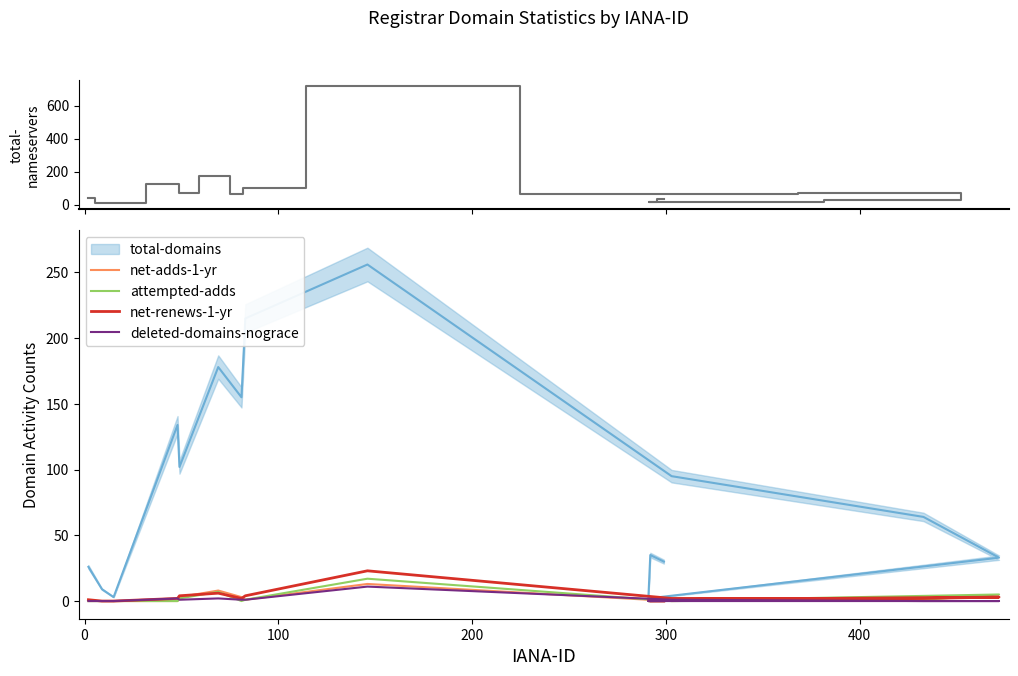

What is the greatest value displayed?

722